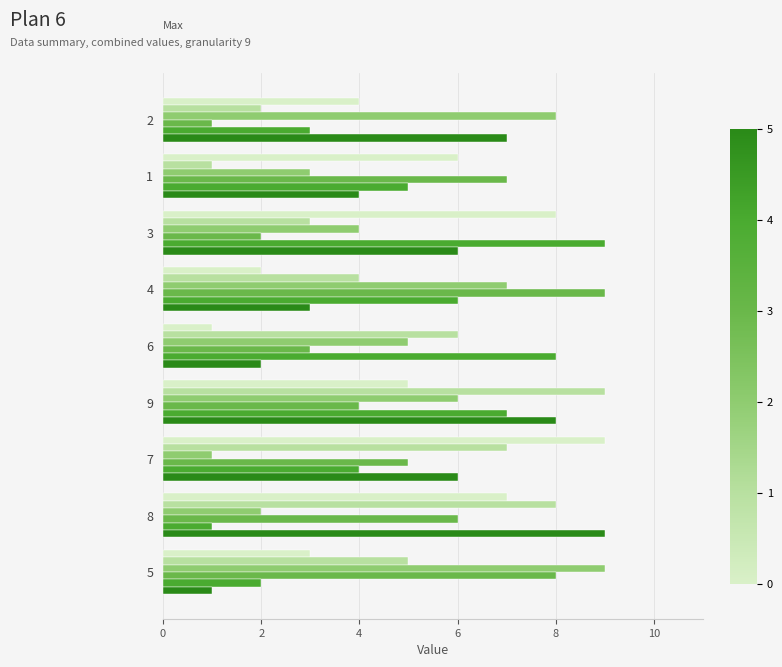

What is the maximum value shown in the chart?

9